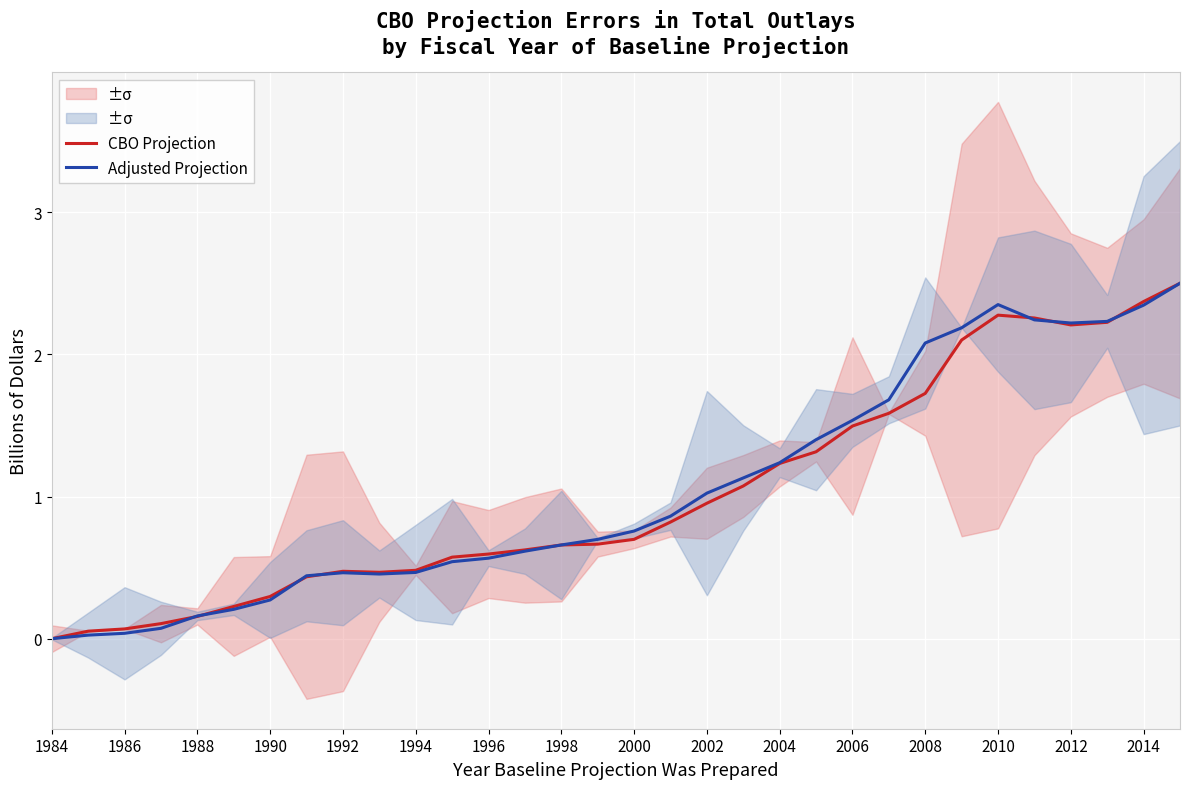

At which label is Adjusted Projection closest to 1?

2002